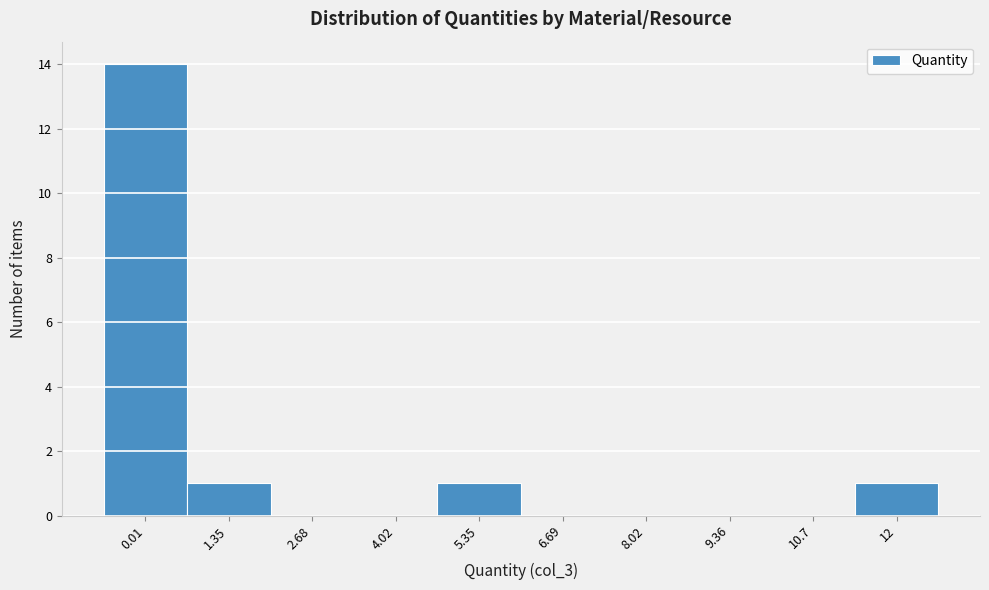

Reading left to right, list all the values displayed in this chart.

0.01=14	1.35=1	2.68=0	4.02=0	5.35=1	6.69=0	8.02=0	9.36=0	10.7=0	12=1